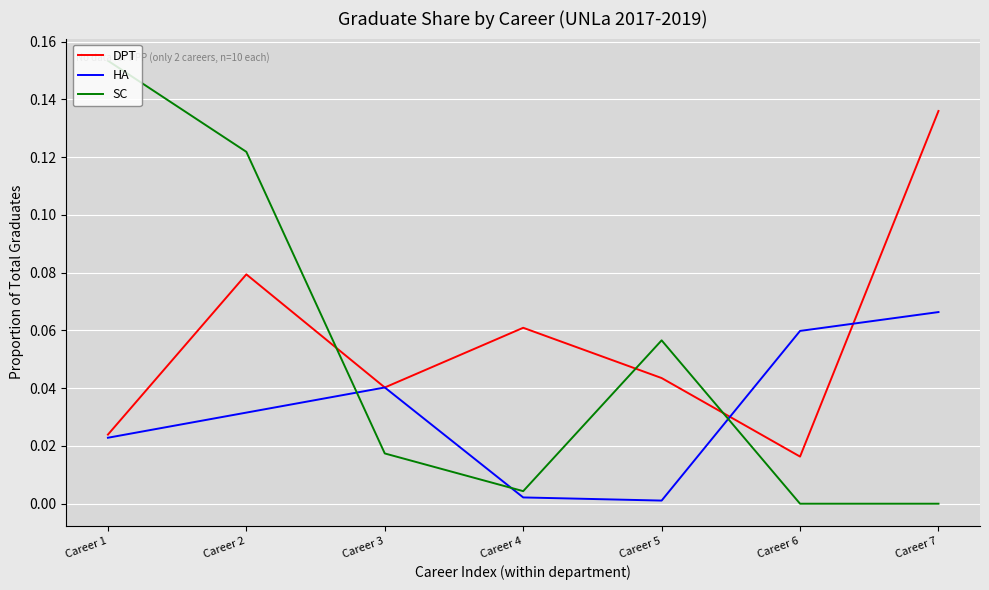

List the series in order of their overall mean, highest first.

DPT, SC, HA